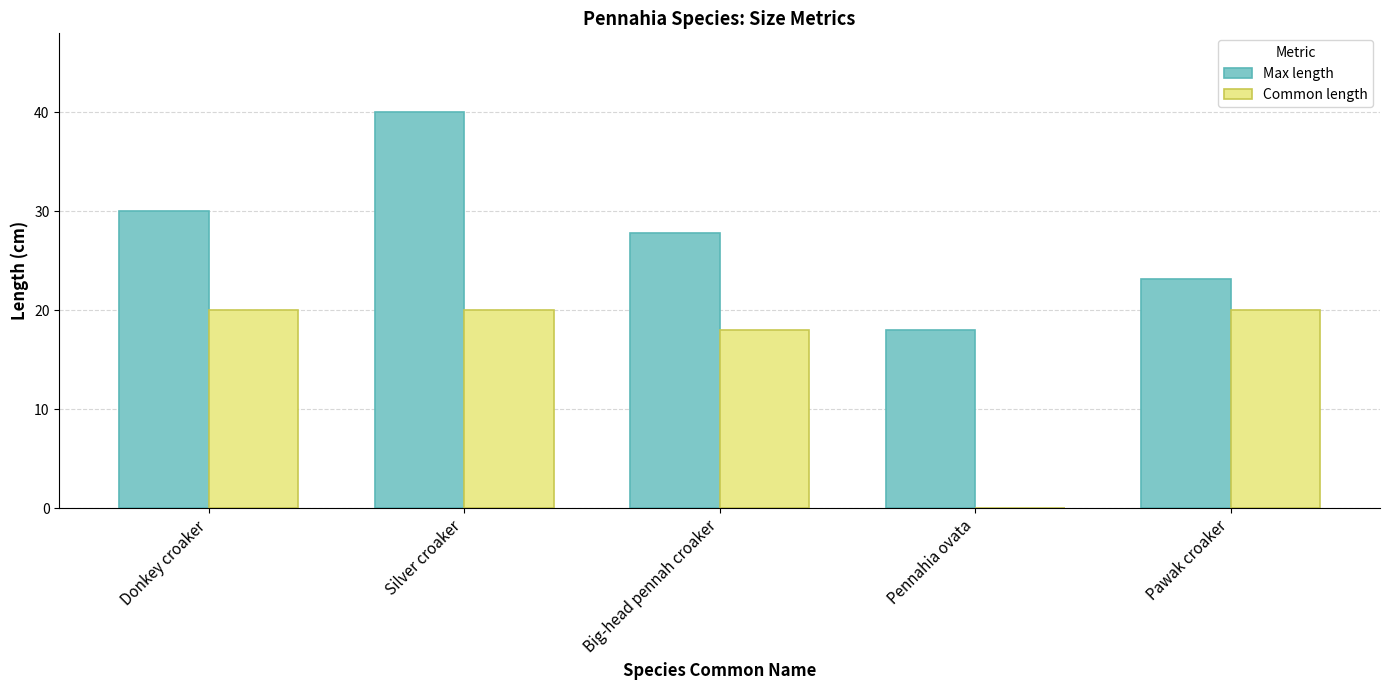

Which series changed the most between Donkey croaker and Silver croaker?

Max length